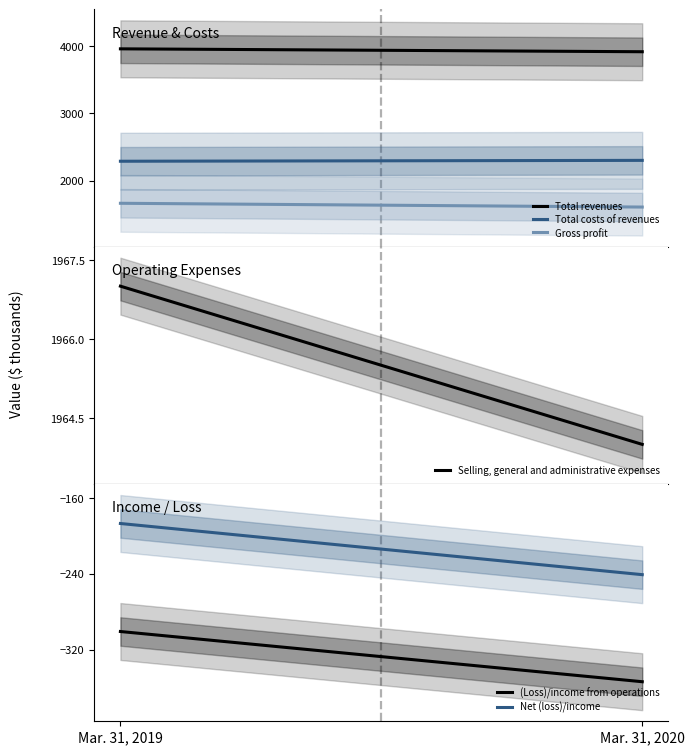

How many distinct data groups are displayed?

6